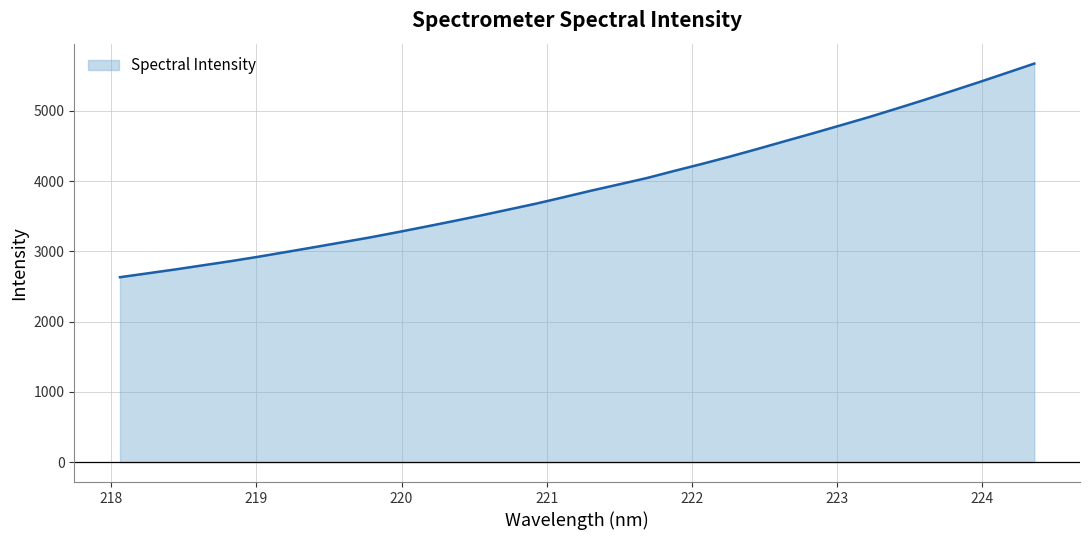

What is the maximum value shown in the chart?

5672.2